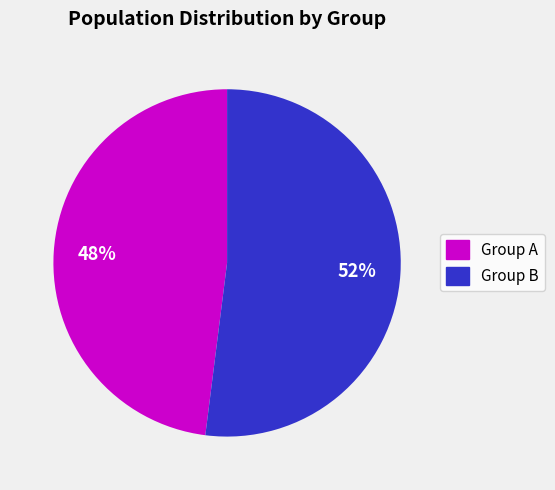

To the nearest percent, what is the average slice percentage?

50%